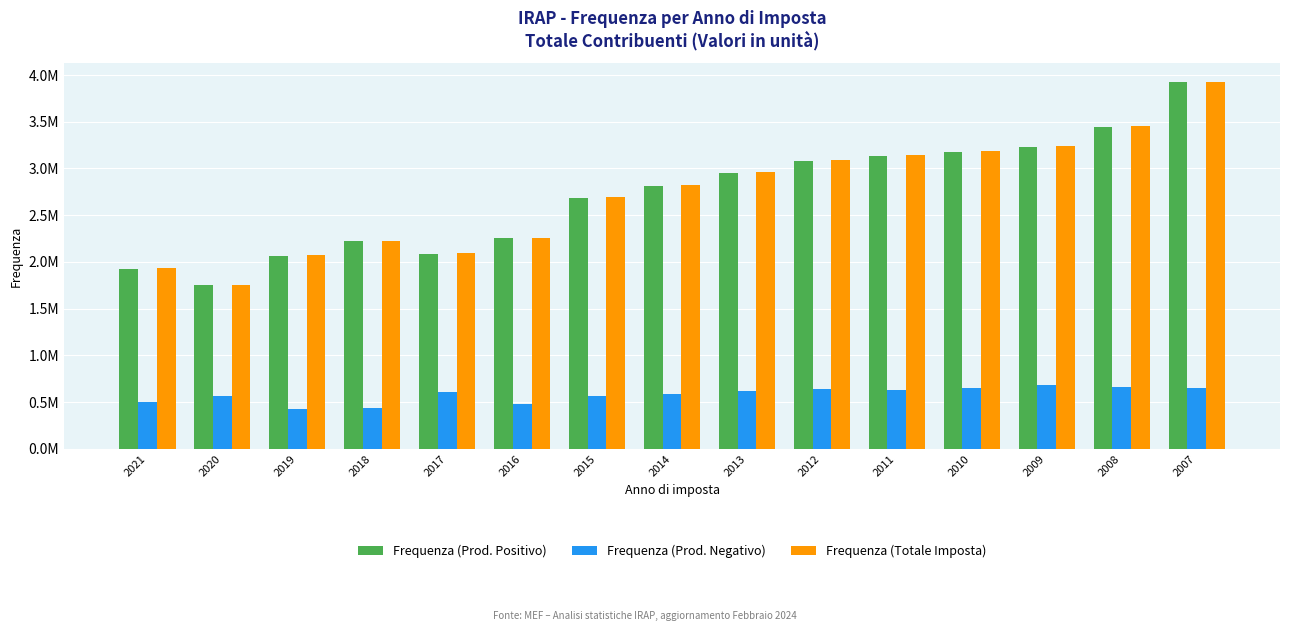

Does the chart contain any negative values?

No